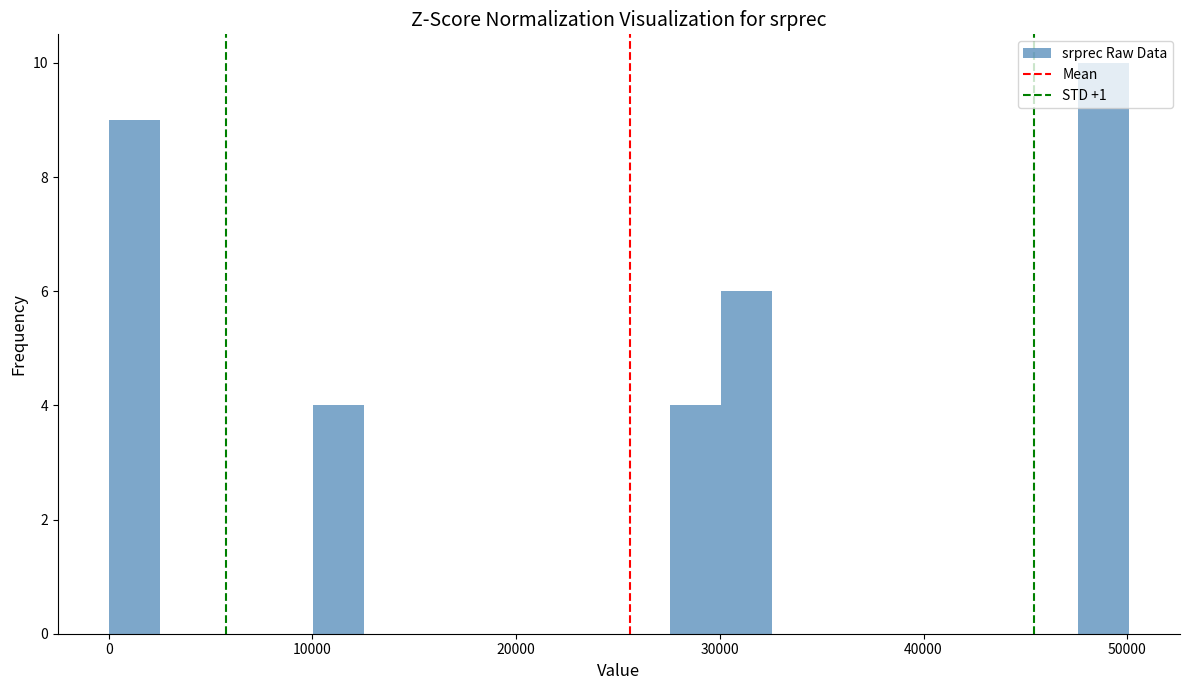

Read against the x-axis, roughly where is the centre of the tallest bar?

49000